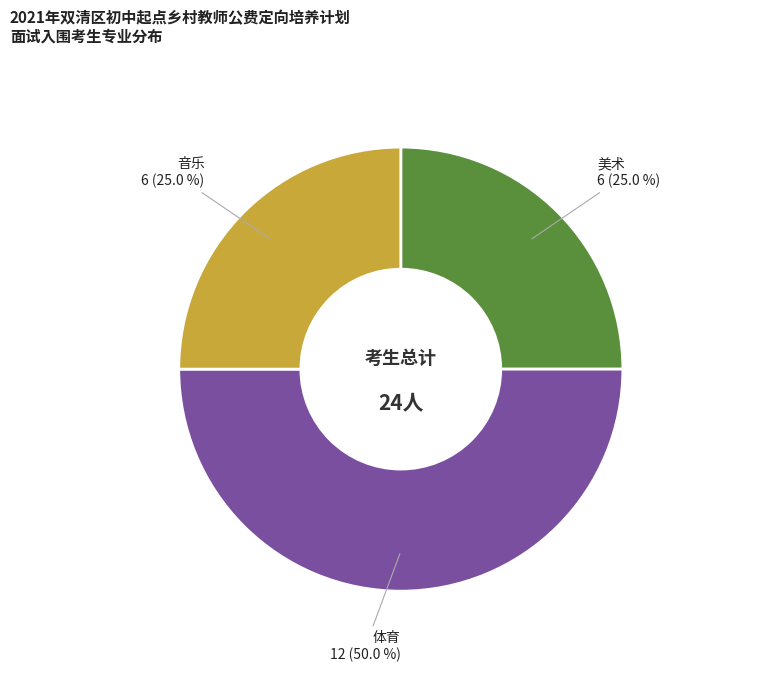

To the nearest percent, what percentage of the pie is 体育?

50%